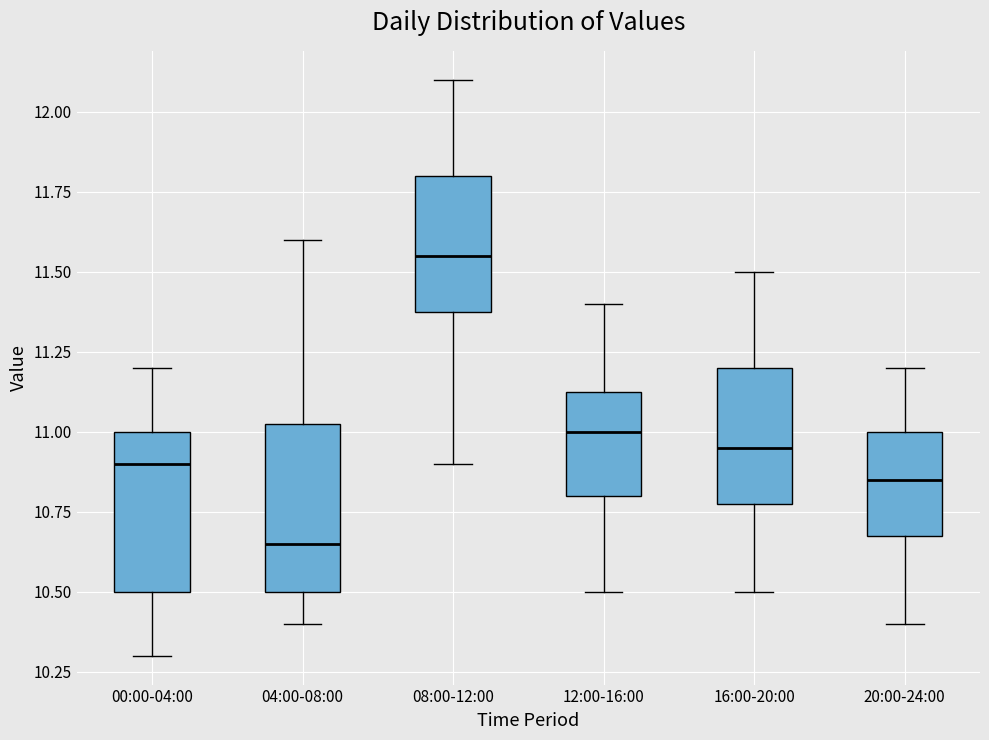

Reading left to right, read every box against the y-axis: the position of its median line, the range the box covers, and the ends of its whiskers. The values are not printed on the chart, so give them approximately, as read against the axis.

00:00-04:00: median 10.90, box 10.50 to 11.00, whiskers 10.30 to 11.20
04:00-08:00: median 10.65, box 10.50 to 11.05, whiskers 10.40 to 11.60
08:00-12:00: median 11.55, box 11.40 to 11.80, whiskers 10.90 to 12.10
12:00-16:00: median 11.00, box 10.80 to 11.15, whiskers 10.50 to 11.40
16:00-20:00: median 10.95, box 10.80 to 11.20, whiskers 10.50 to 11.50
20:00-24:00: median 10.85, box 10.70 to 11.00, whiskers 10.40 to 11.20